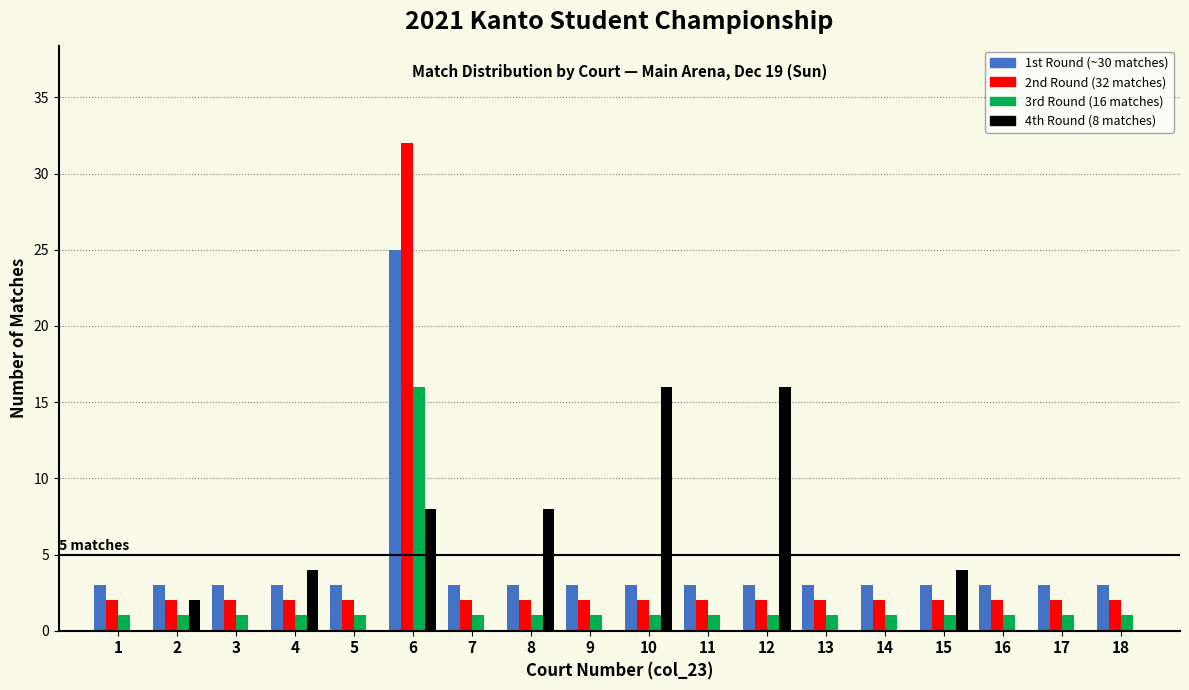

What is the maximum value shown in the chart?

32